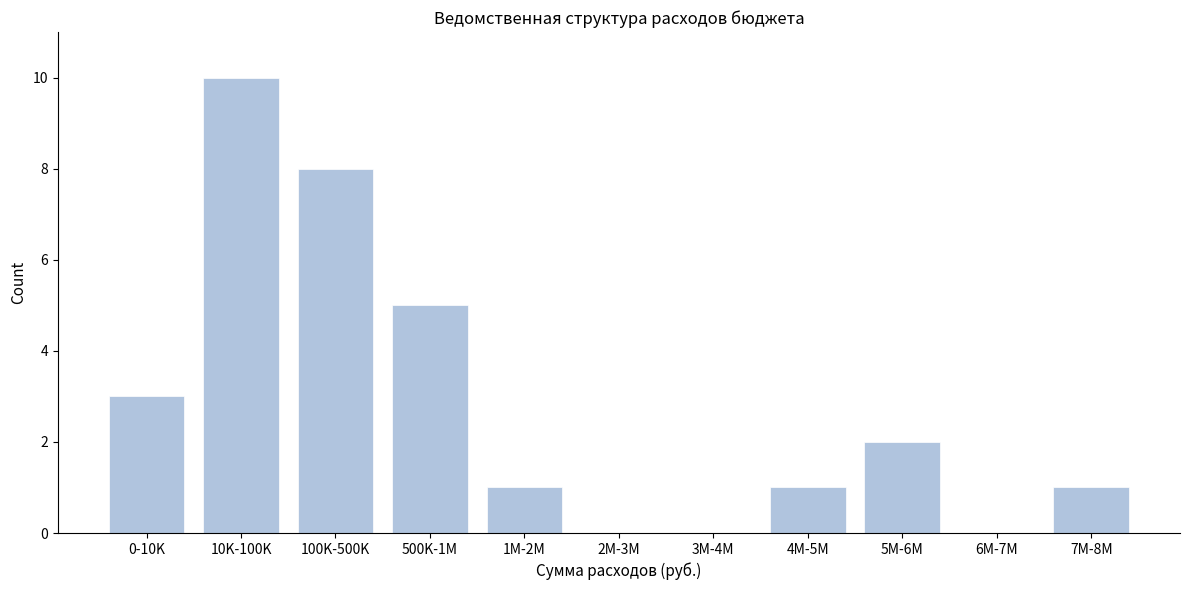

Reading left to right, extract all data points from this chart.

0-10K=3	10K-100K=10	100K-500K=8	500K-1M=5	1M-2M=1	2M-3M=0	3M-4M=0	4M-5M=1	5M-6M=2	6M-7M=0	7M-8M=1